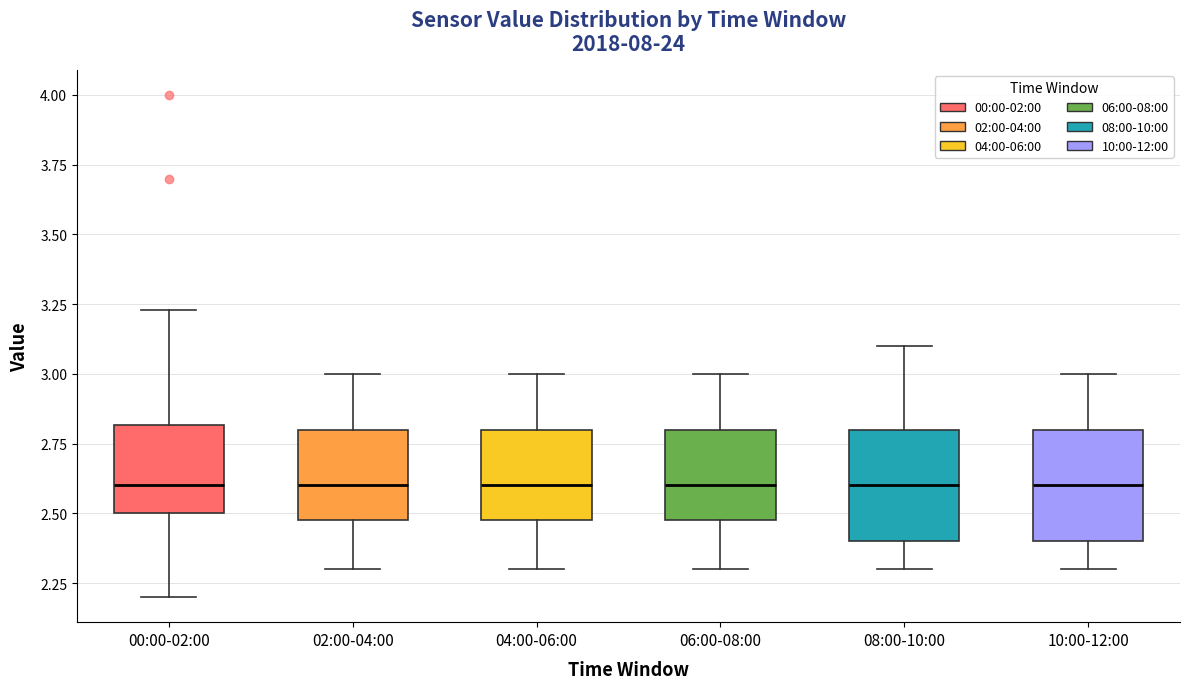

Where is the lower edge of the box for 10:00-12:00 on the y-axis? The values are not printed on the chart, so give them approximately, as read against the axis.

2.40